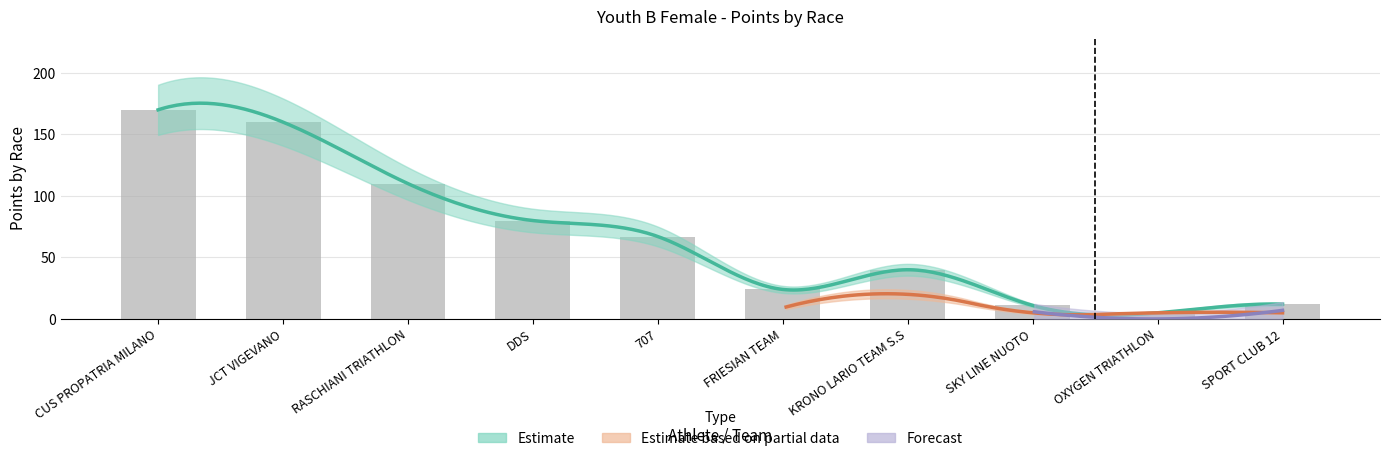

What is the label of the 7th bar from the right?

DDS